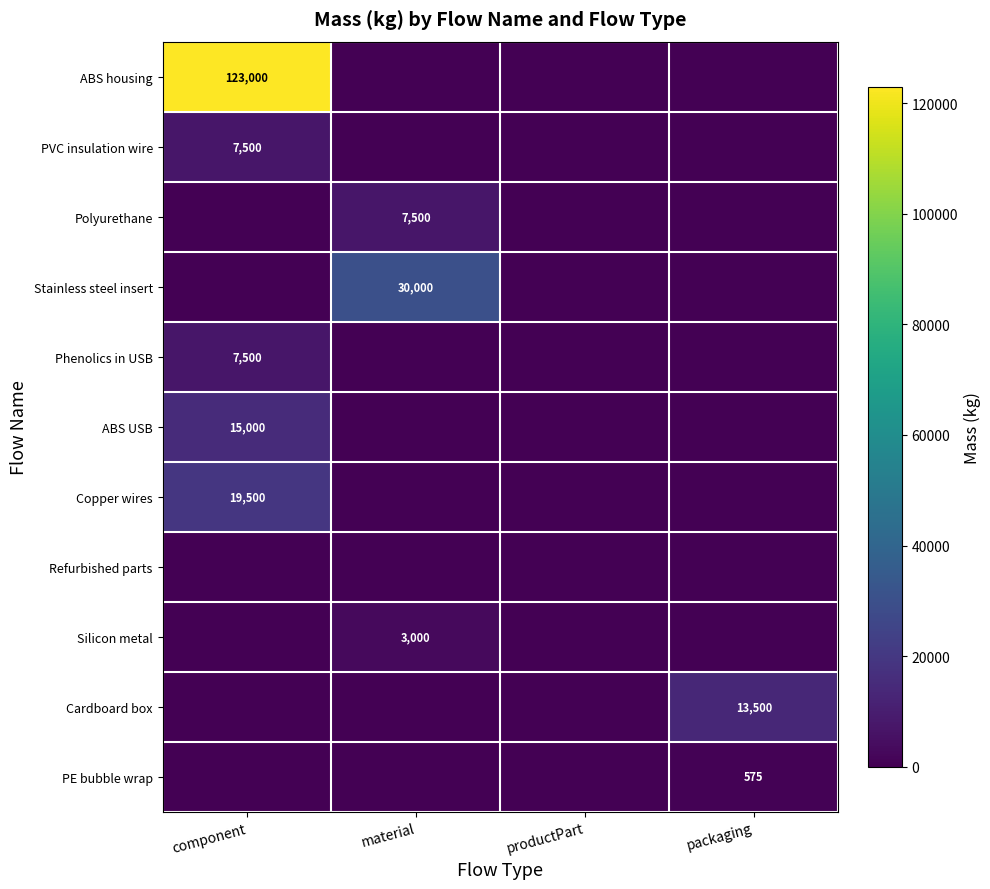

Is it true that Polyurethane equals 7500 at material?

True